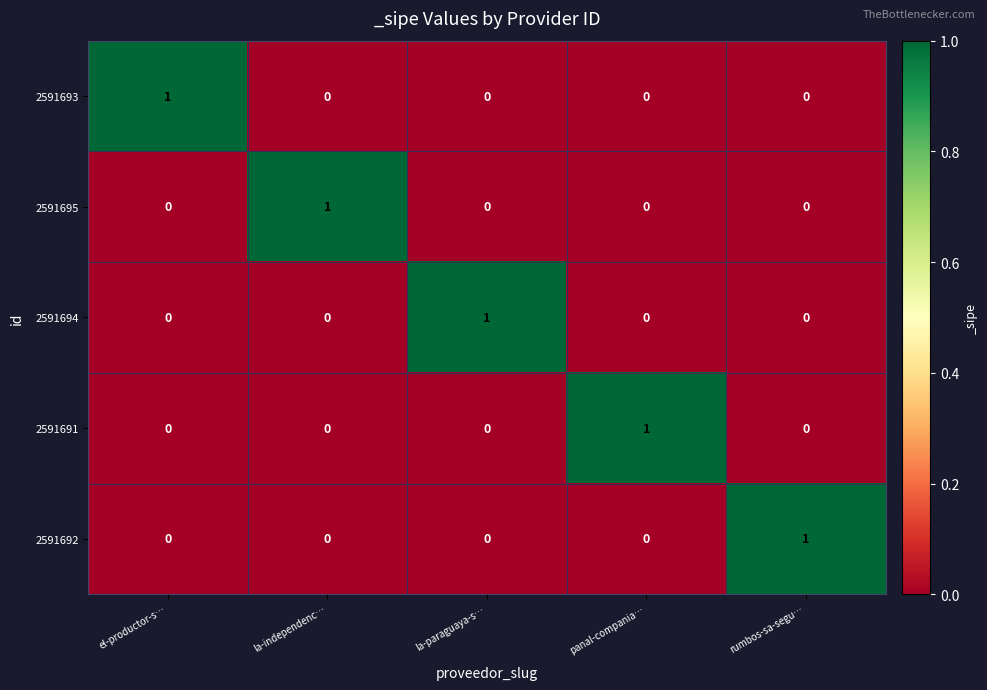

True or false: 2591693 has a value of 0 at rumbos-sa-segu….

True